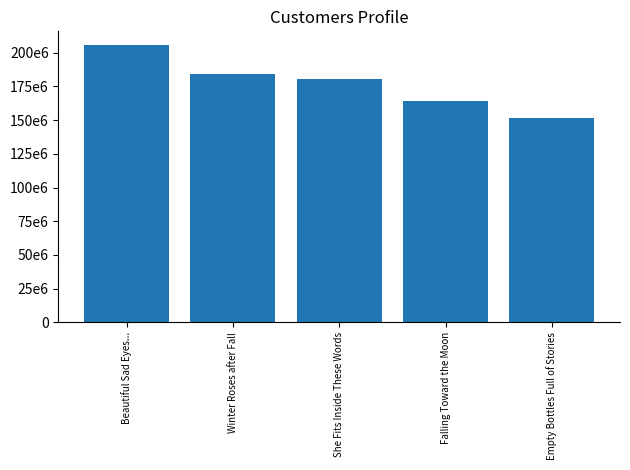

What is the average value?

177206819